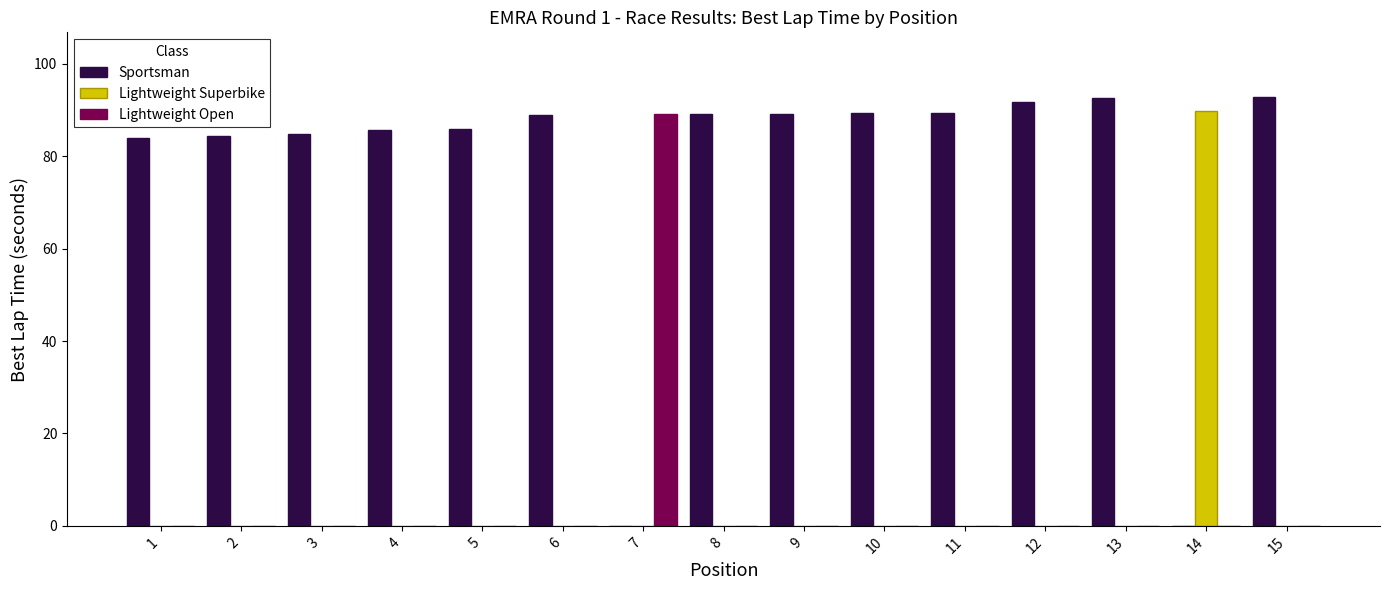

How many distinct data groups are displayed?

3